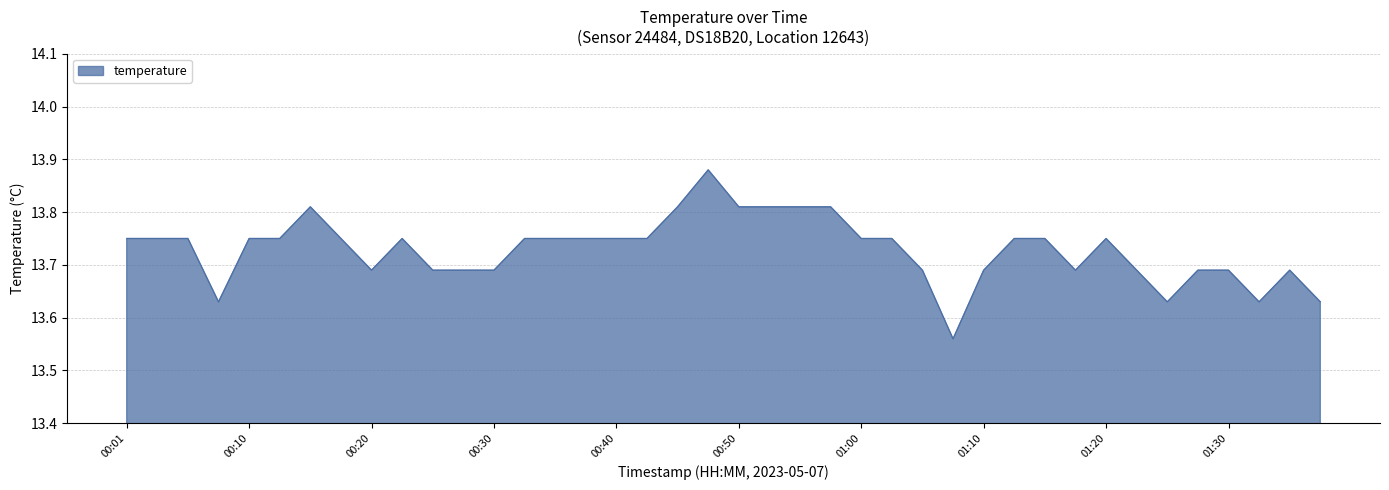

What is the difference between the maximum and minimum values?

0.3